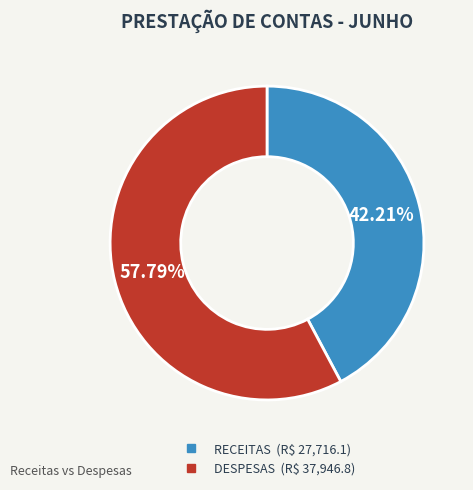

Which category accounts for the majority?

DESPESAS